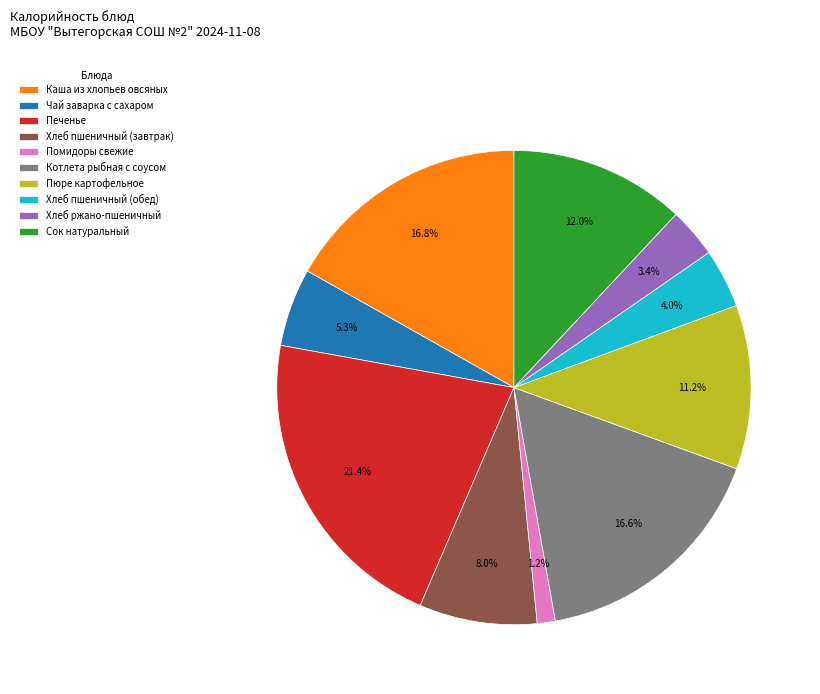

The Каша из хлопьев овсяных slice represents 17% of the pie. True or false?

True